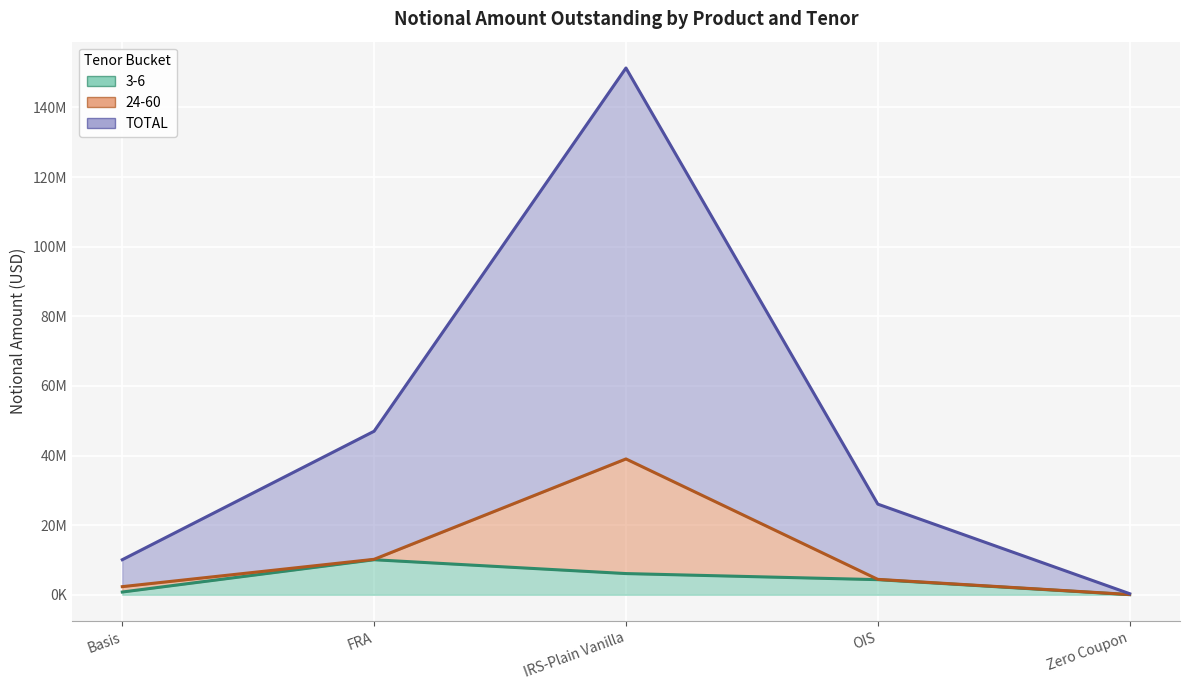

What is the spread (max minus min) of values at IRS-Plain Vanilla?

145257710